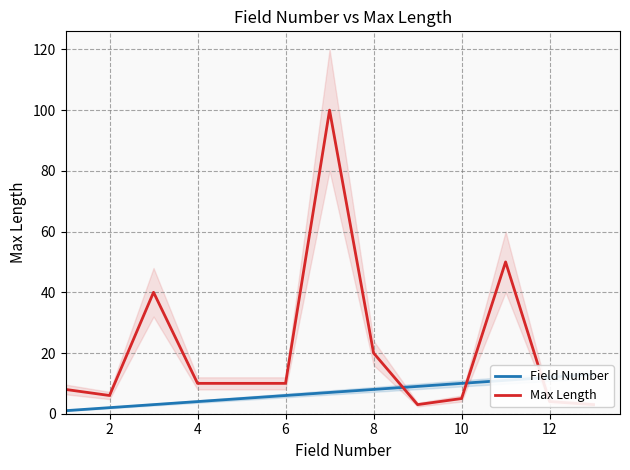

Reading right to left, extract all data points from this chart.

Field Number: 13	12	11	10	9	8	7	6	5	4	3	2	1
Max Length: 3	4	50	5	3	20	100	10	10	10	40	6	8